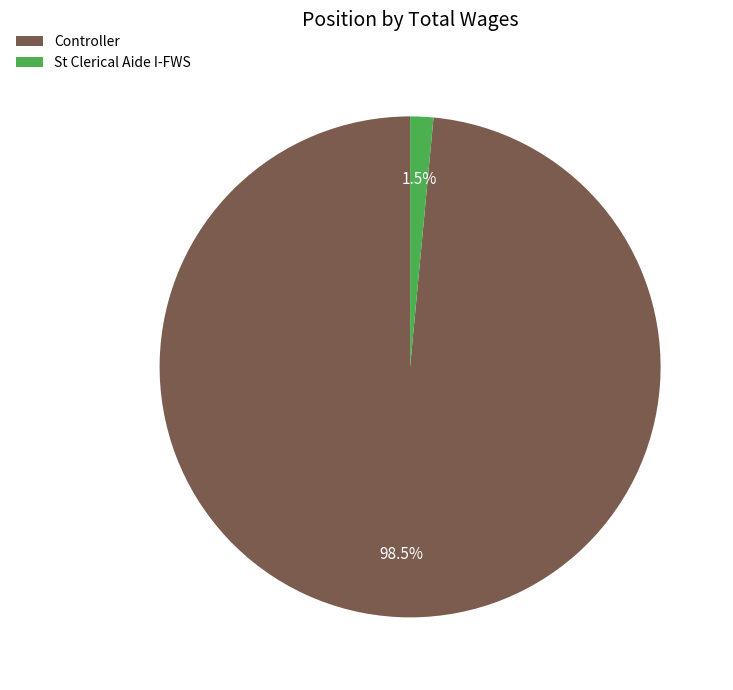

Which has a higher value, Controller or St Clerical Aide I-FWS?

Controller